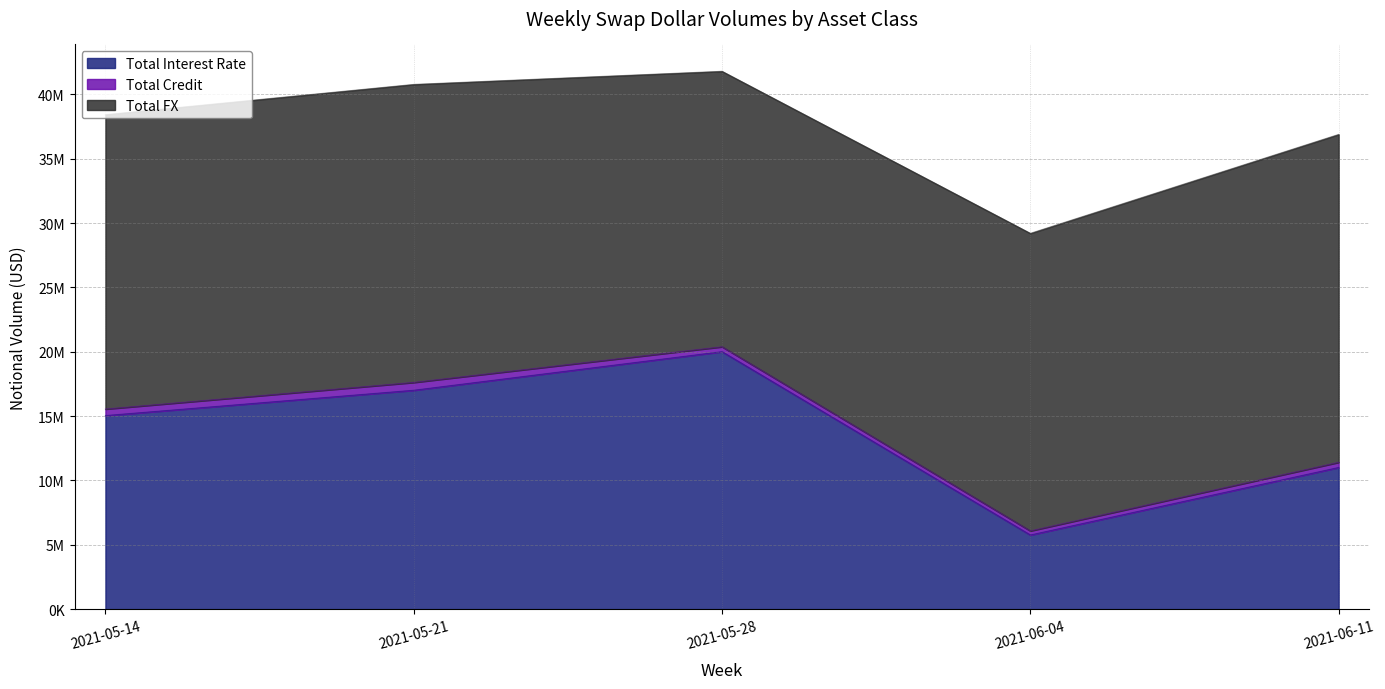

True or false: Total FX has a value of 23120529 at 2021-06-04.

True